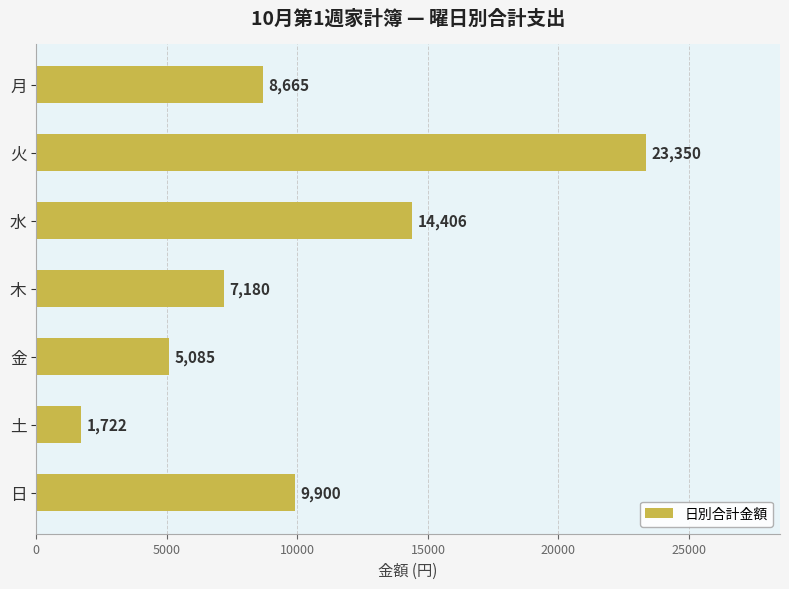

What is the sum of all values?

70308